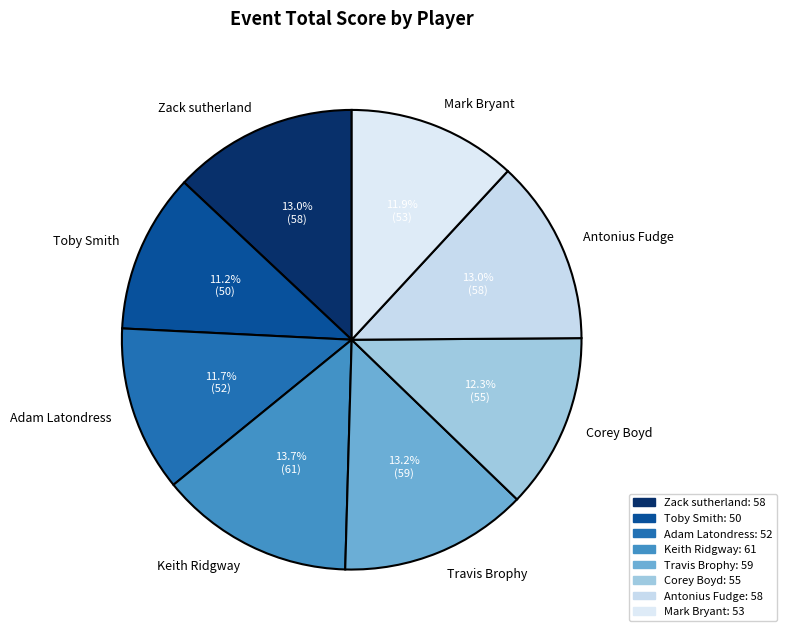

Do Mark Bryant and Zack sutherland together represent more than half of the pie?

No